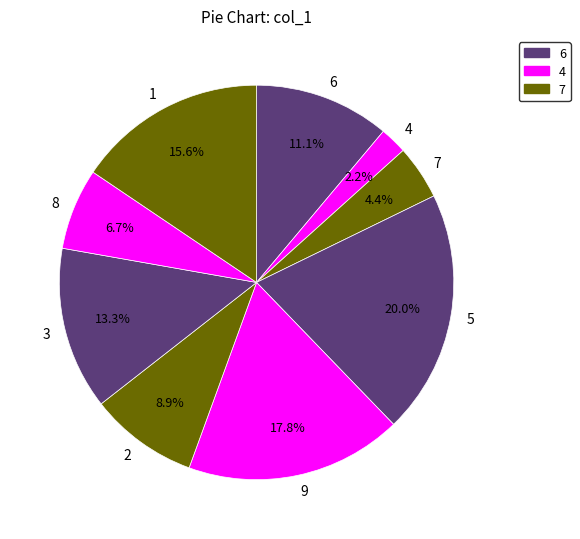

To the nearest percent, what is the difference between the 4 and 5 slice percentages?

18%